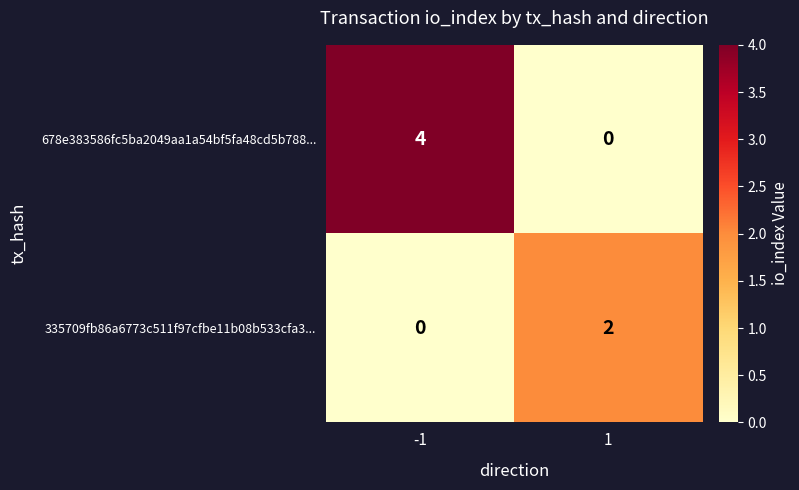

The 335709fb86a6773c511f97cfbe11b08b533cfa3... series shows -1 at -1. True or false?

False